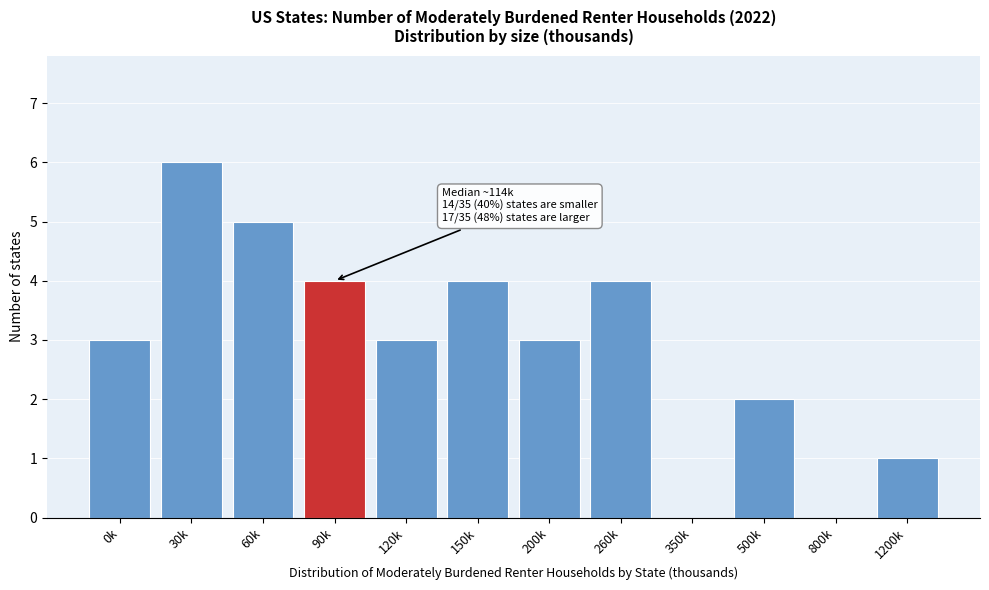

Reading left to right, list all the values displayed in this chart.

0k=3	30k=6	60k=5	90k=4	120k=3	150k=4	200k=3	260k=4	350k=0	500k=2	800k=0	1200k=1